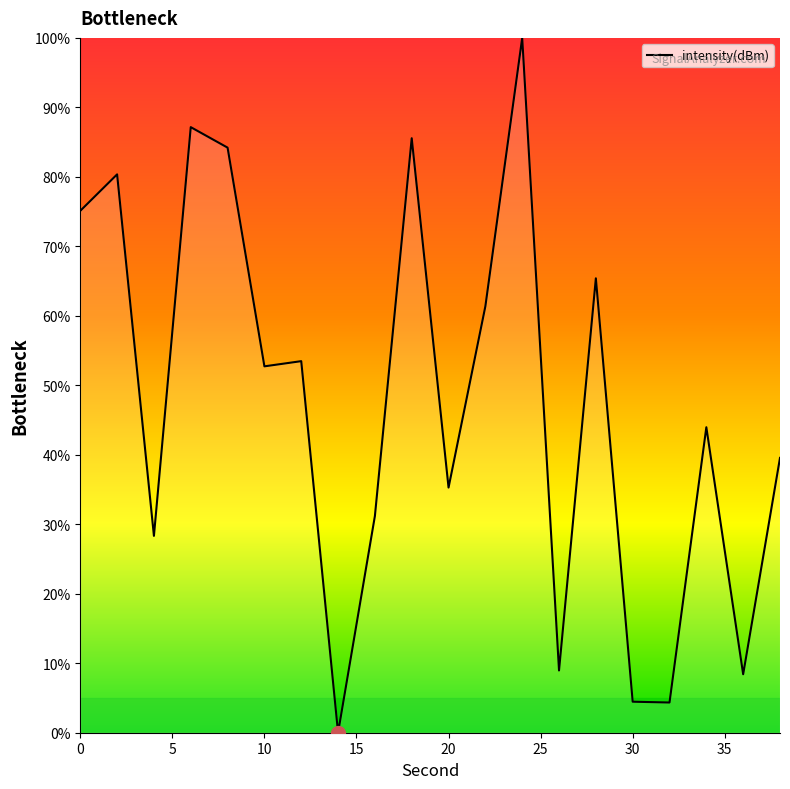

What is the greatest value displayed?

100.0